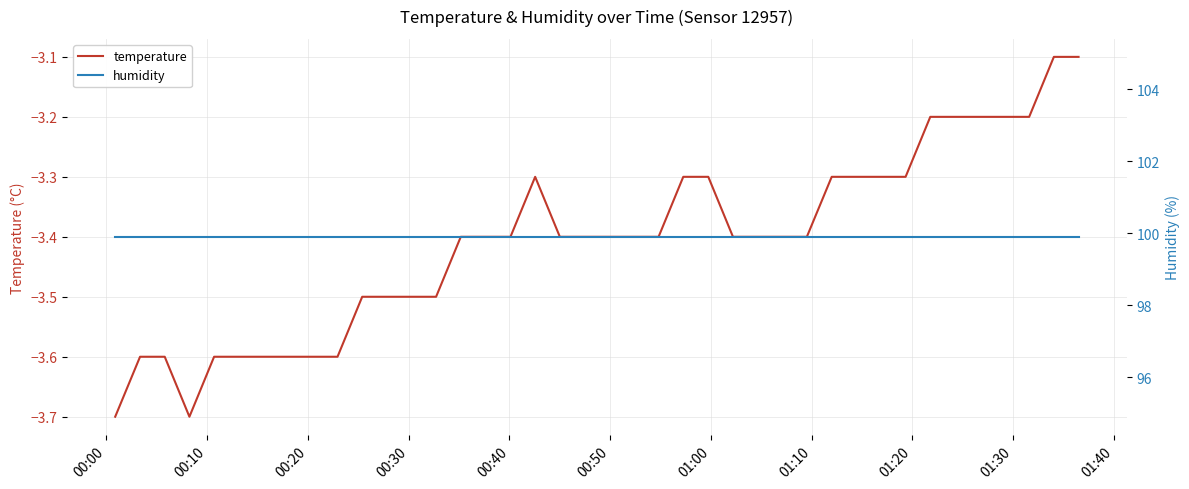

What is the maximum value for temperature?

-3.1